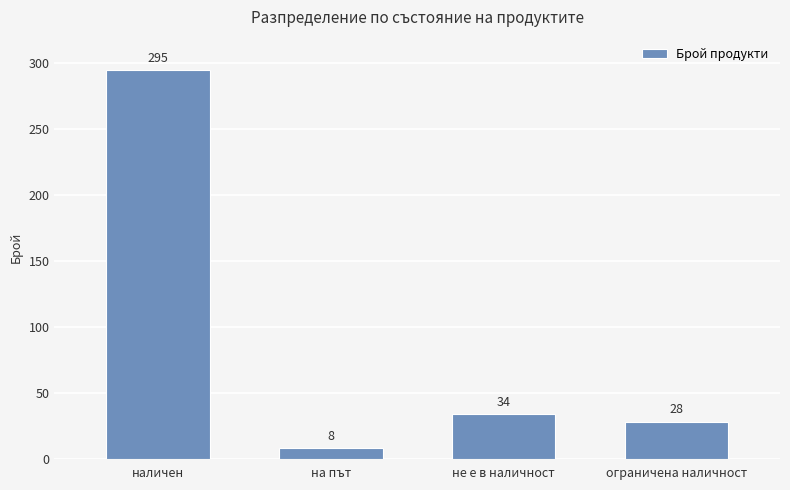

List the labels in order of value, largest first.

наличен, не е в наличност, ограничена наличност, на път